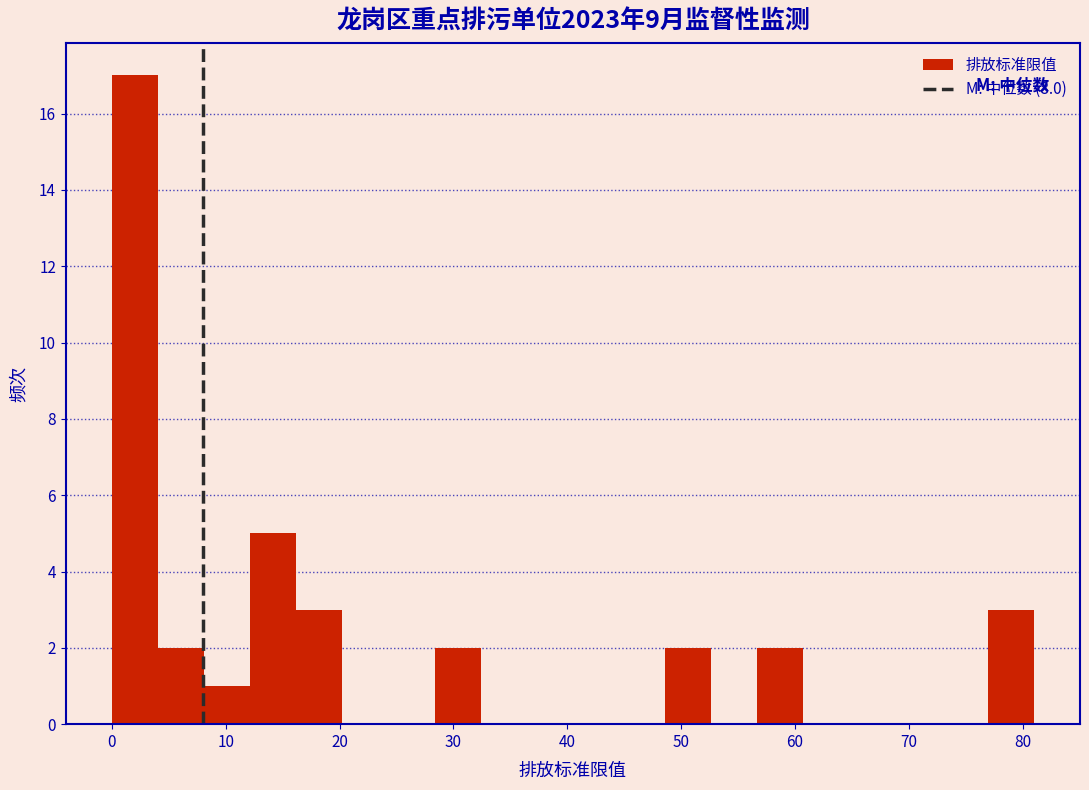

Reading left to right, list every bar in this chart as the range it spans on the x-axis followed by its height. Neither the bar edges nor the heights are printed on the chart, so give them approximately, as read against the axes.

0 to 4: 17
4 to 8: 2
8 to 12: 1
12 to 16: 5
16 to 20: 3
20 to 24: 0
24 to 28: 0
28 to 32: 2
32 to 36: 0
36 to 41: 0
41 to 45: 0
45 to 49: 0
49 to 53: 2
53 to 57: 0
57 to 61: 2
61 to 65: 0
65 to 69: 0
69 to 73: 0
73 to 77: 0
77 to 81: 3